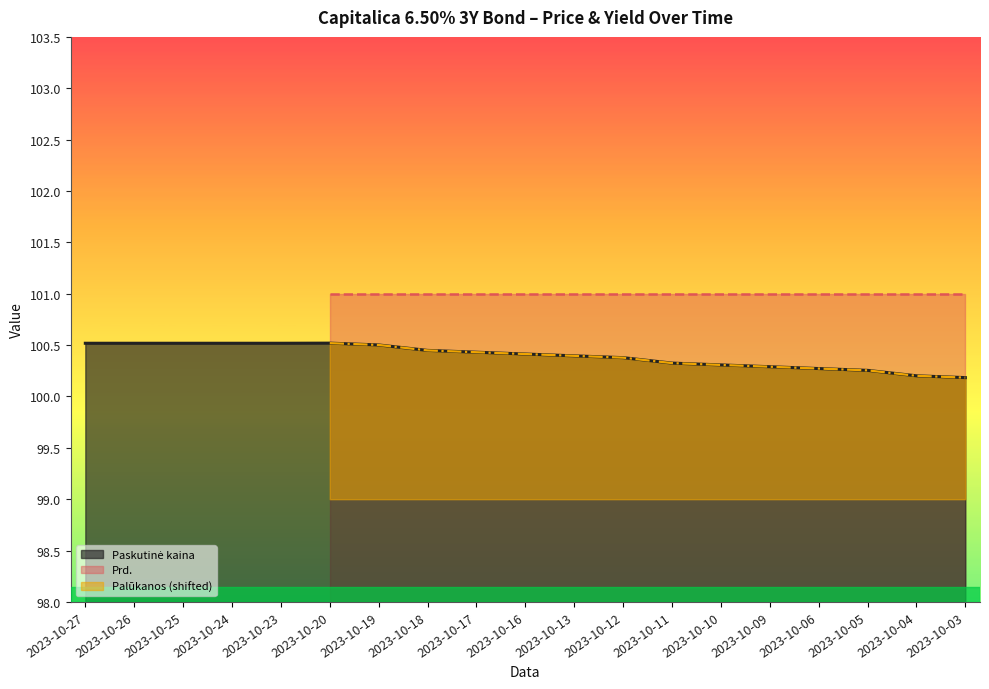

Which category has the lowest value across all series?

2023-10-27